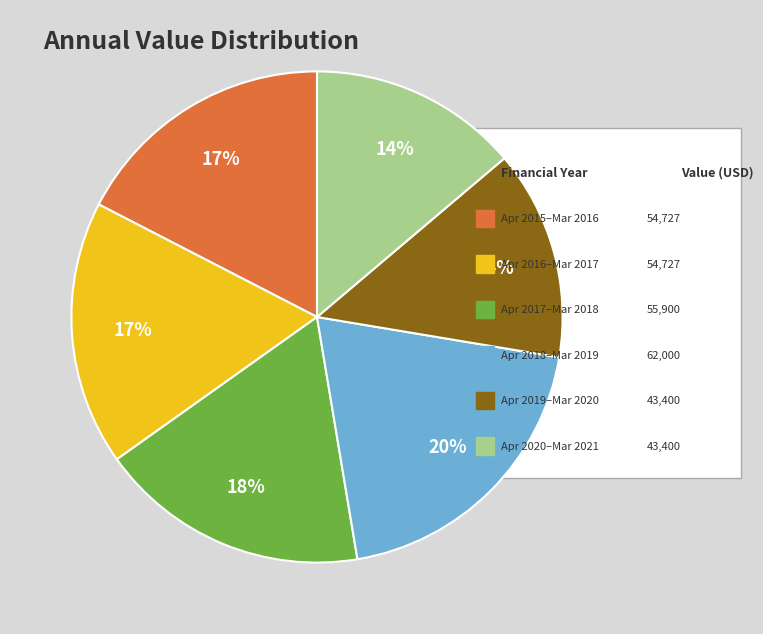

How many slices are in this pie chart?

6